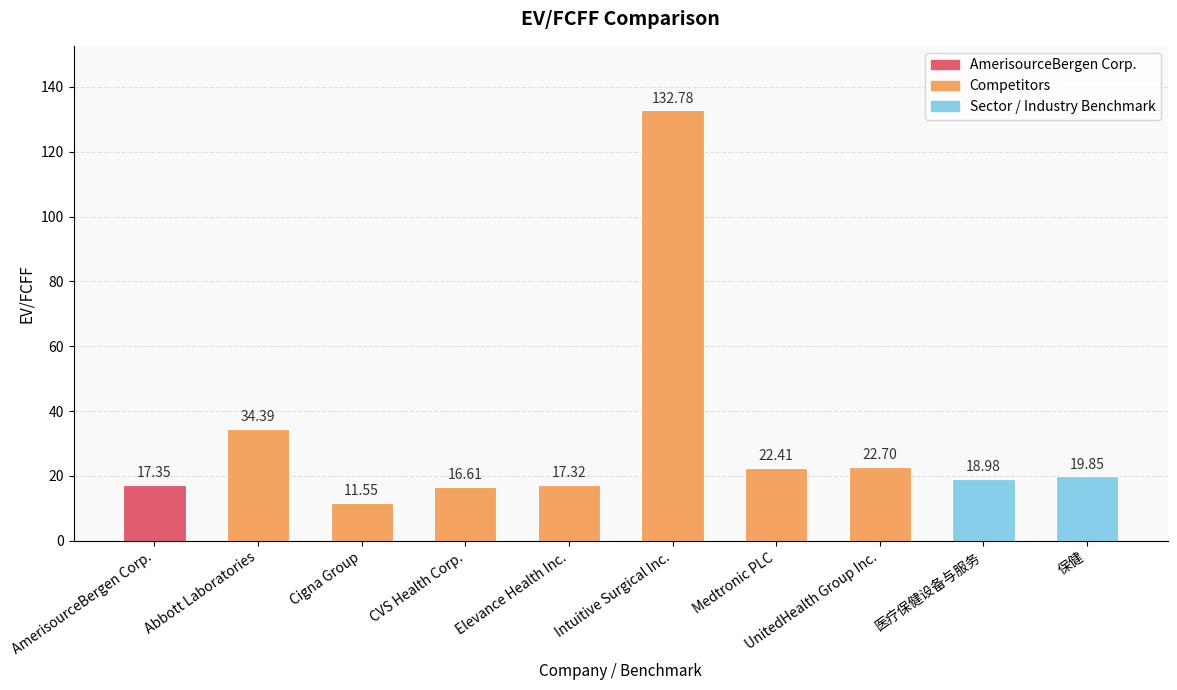

Are the bars grouped side by side (vs. stacked)?

No